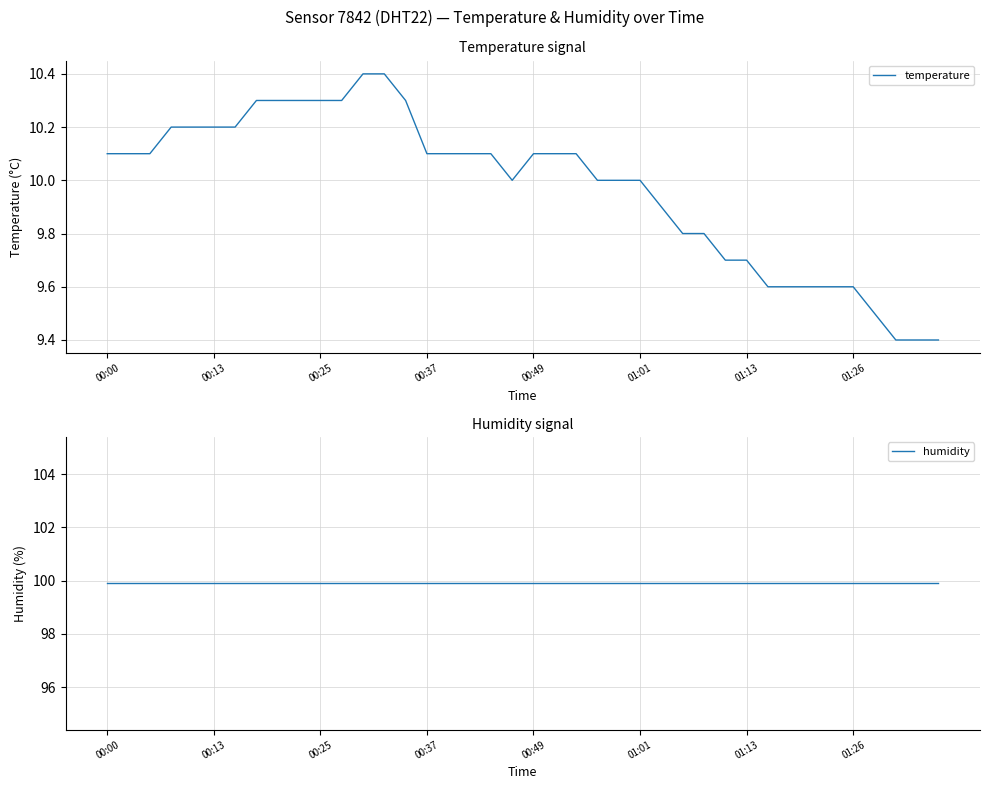

What is the value of the temperature point at the 17th from the left?

10.1